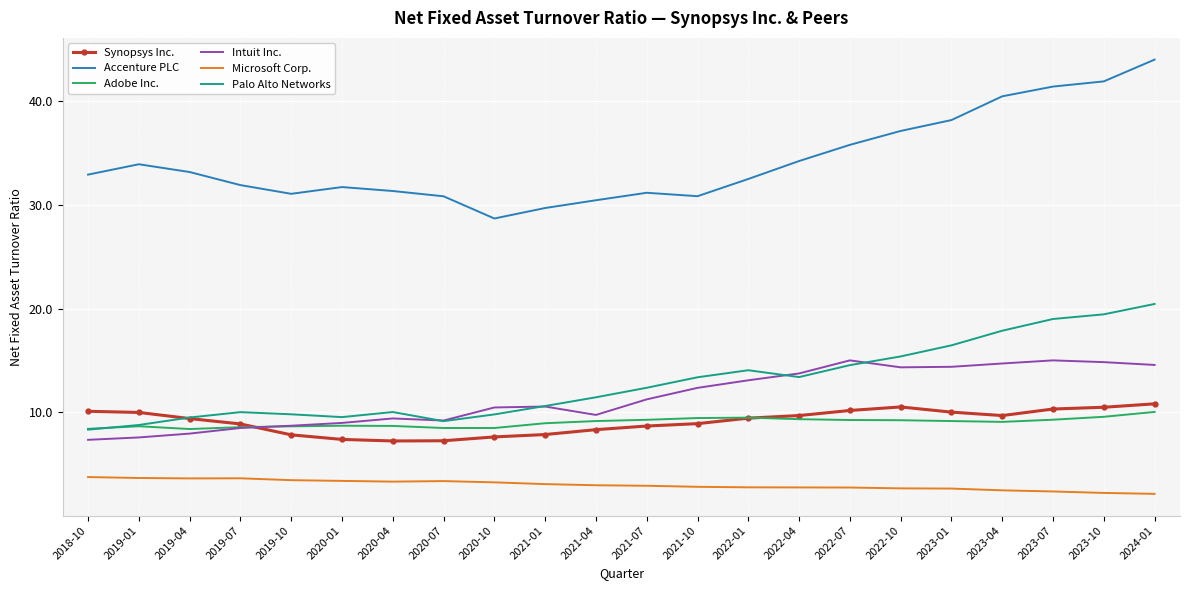

Which series has the largest range (max minus min)?

Accenture PLC